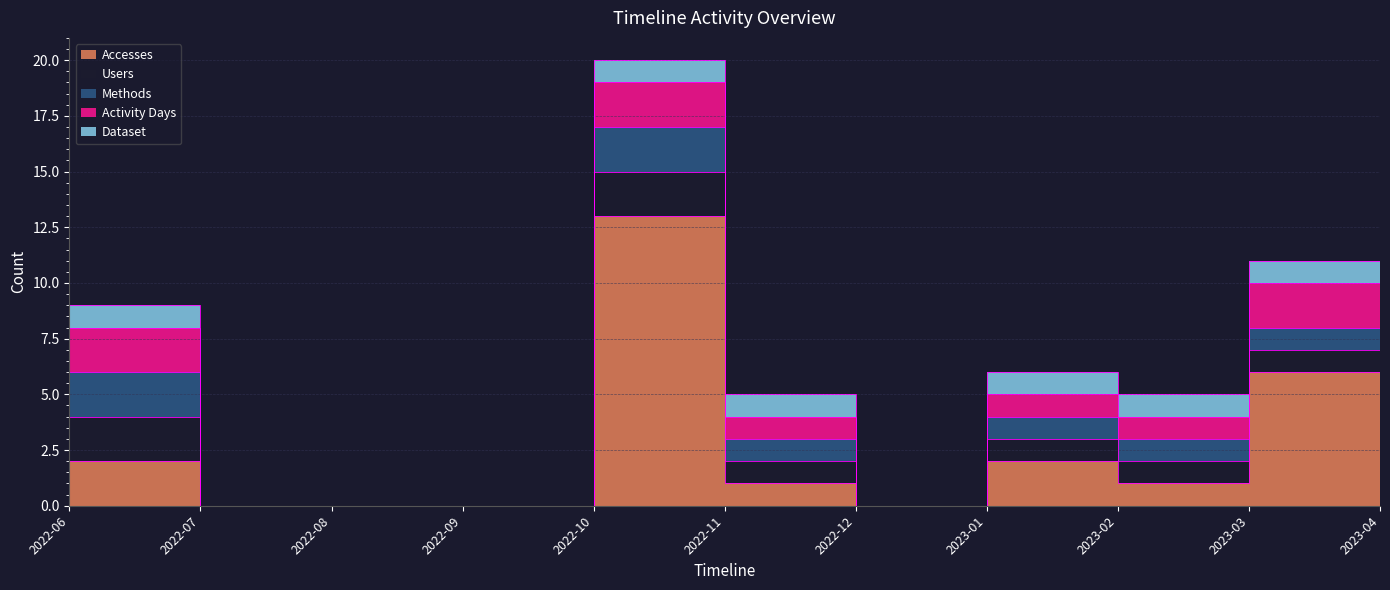

True or false: Dataset and Accesses intersect in this chart.

False